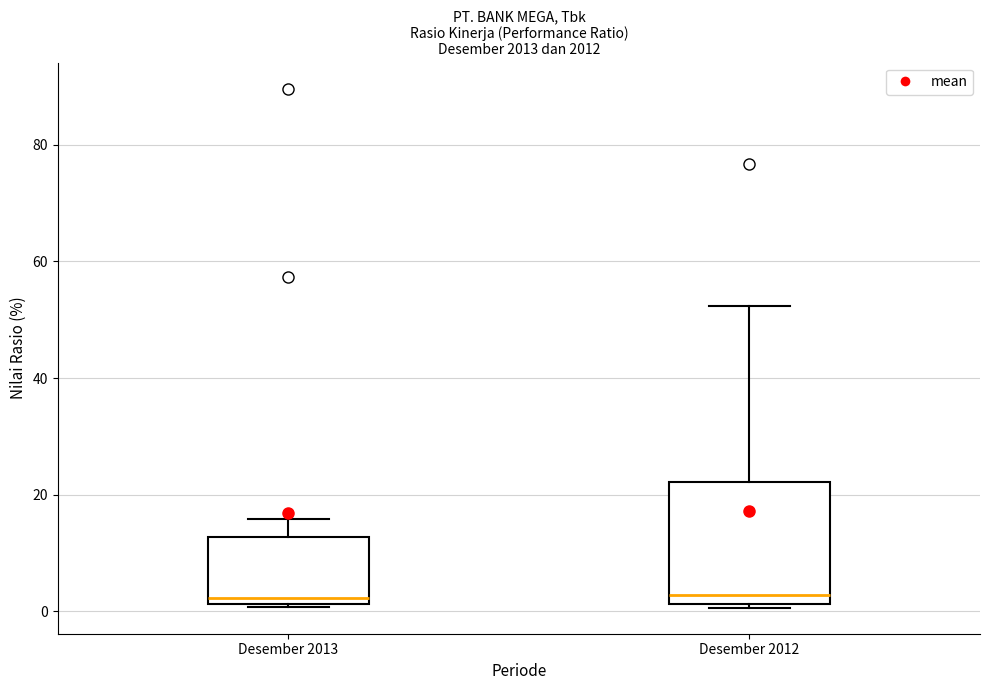

Reading left to right, read every box against the y-axis: the position of its median line, the range the box covers, and the ends of its whiskers. The values are not printed on the chart, so give them approximately, as read against the axis.

Desember 2013: median 2 (just above the box's lower edge), box 2 to 12, whiskers 0 to 16
Desember 2012: median 2 (just above the box's lower edge), box 2 to 22, whiskers 0 to 52